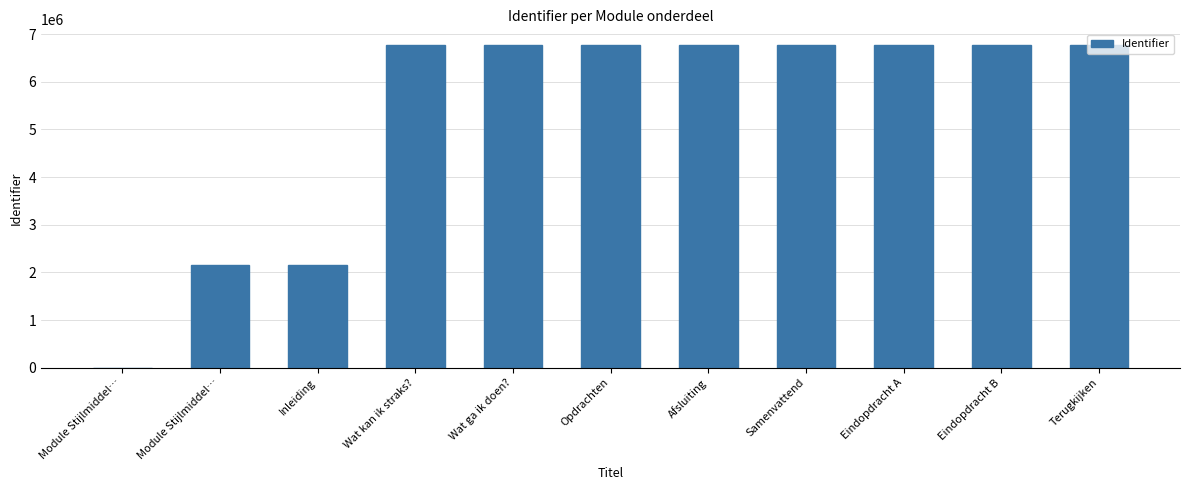

Rank the categories by value from highest to lowest.

Terugkijken, Eindopdracht B, Eindopdracht A, Samenvattend, Afsluiting, Opdrachten, Wat ga ik doen?, Wat kan ik straks?, Inleiding, Module Stijlmiddel…, Module Stijlmiddel…